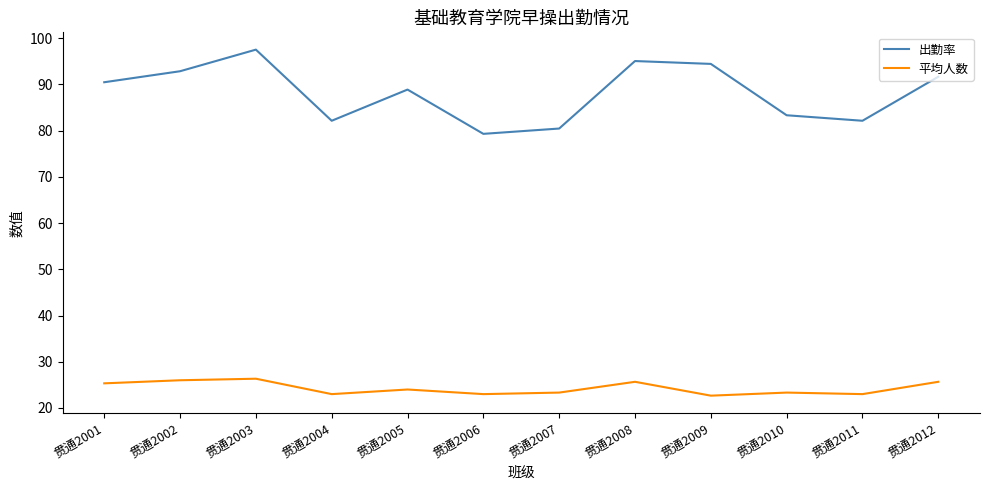

Which series has the largest range (max minus min)?

出勤率